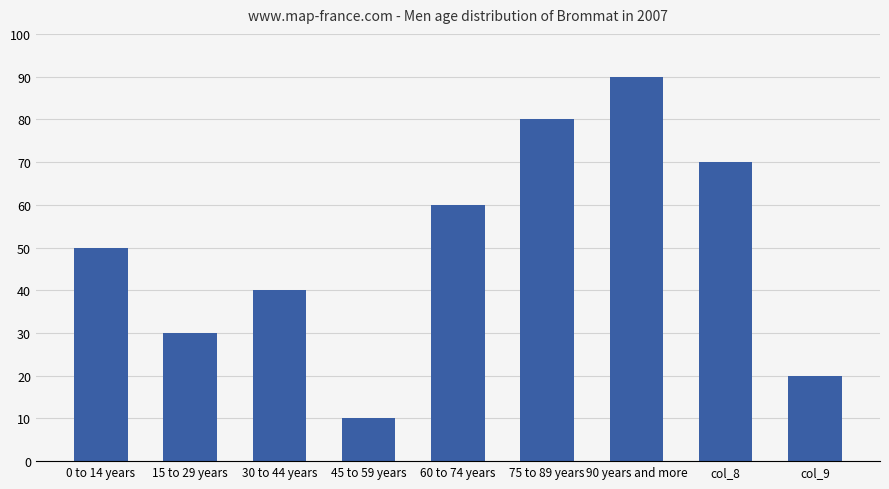

Are the bars horizontal?

No